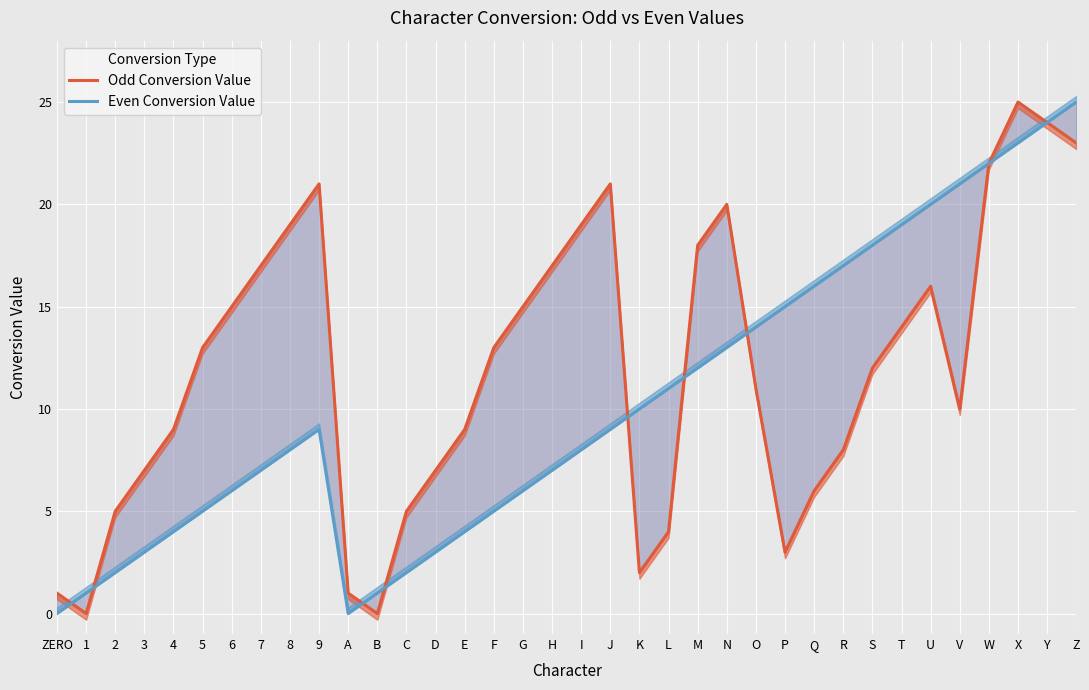

How many values in Even Conversion Value are above zero?

34